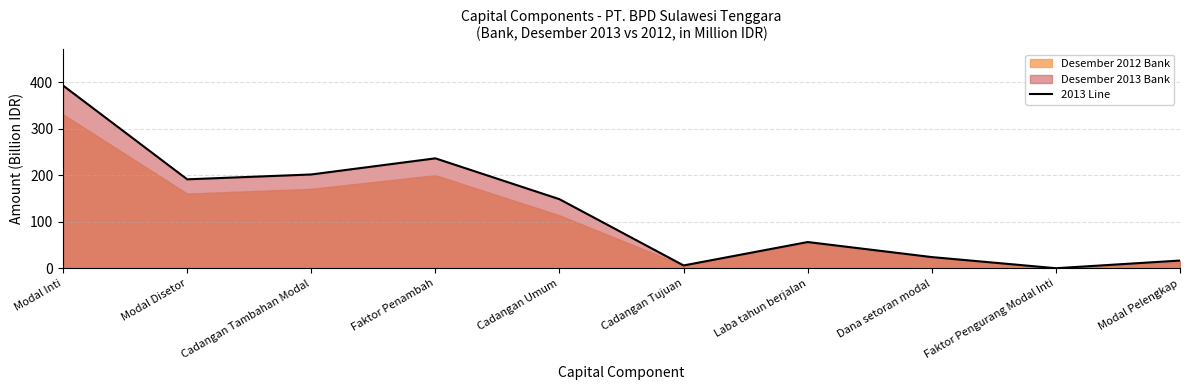

Does the chart display data point markers on the line(s)?

No